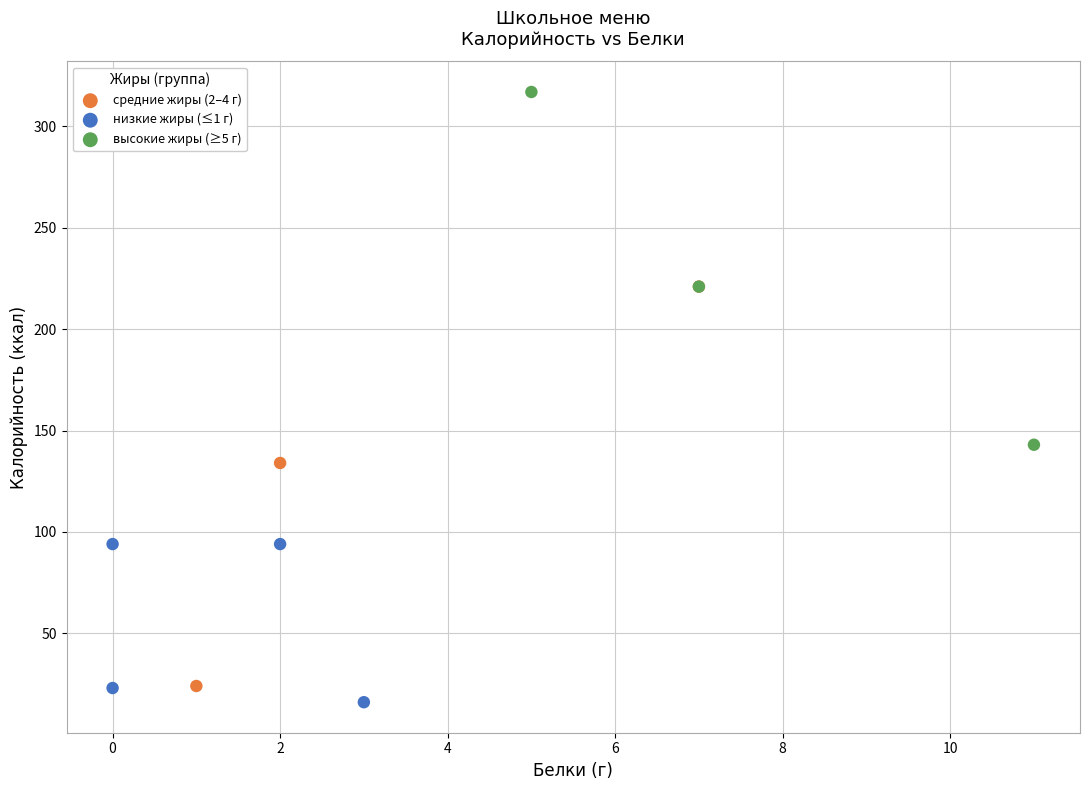

Which series has the largest Y range (max minus min)?

средние жиры (2–4 г)